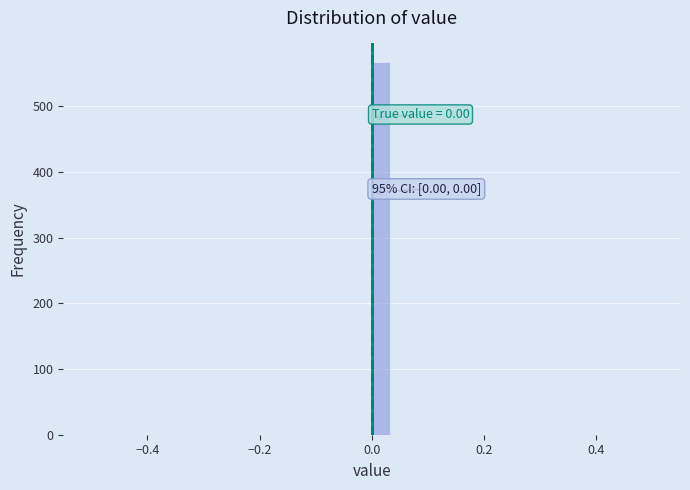

Read against the x-axis, roughly where is the centre of the tallest bar?

0.02